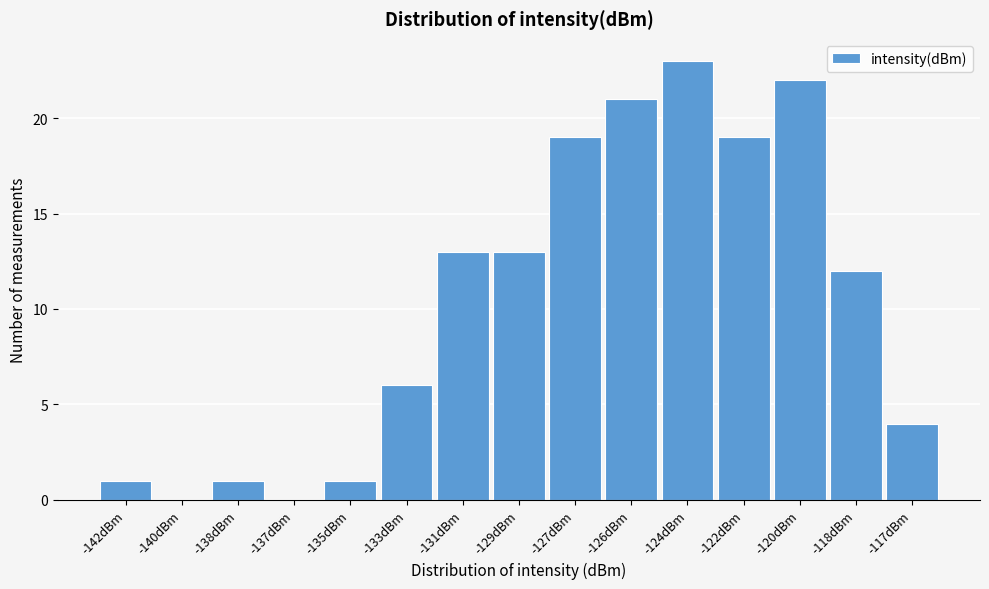

Reading left to right, what are all the values shown in this chart?

-142dBm=1	-140dBm=0	-138dBm=1	-137dBm=0	-135dBm=1	-133dBm=6	-131dBm=13	-129dBm=13	-127dBm=19	-126dBm=21	-124dBm=23	-122dBm=19	-120dBm=22	-118dBm=12	-117dBm=4